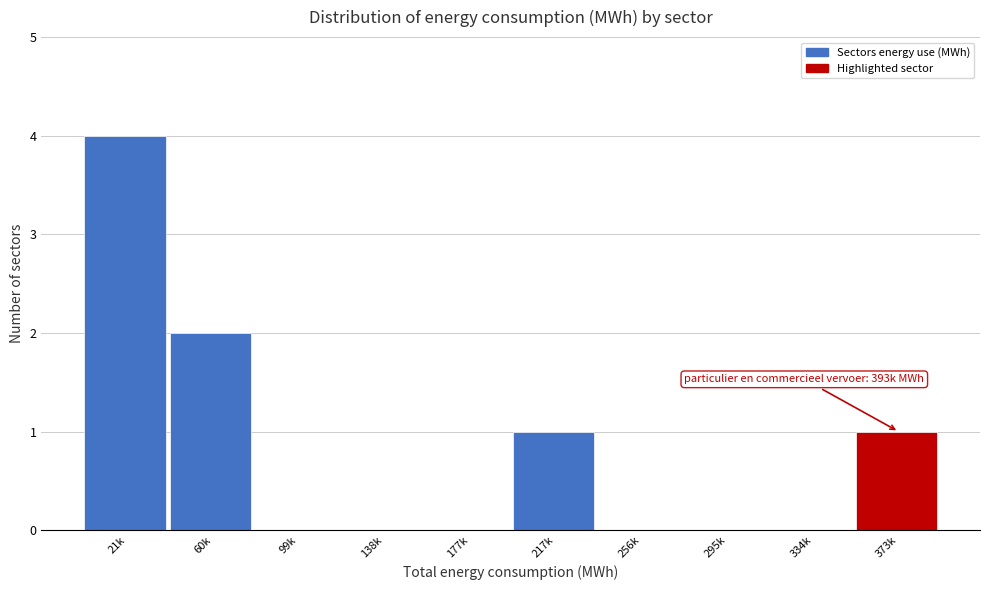

Reading left to right, extract all data points from this chart.

21k=4	60k=2	99k=0	138k=0	177k=0	217k=1	256k=0	295k=0	334k=0	373k=1